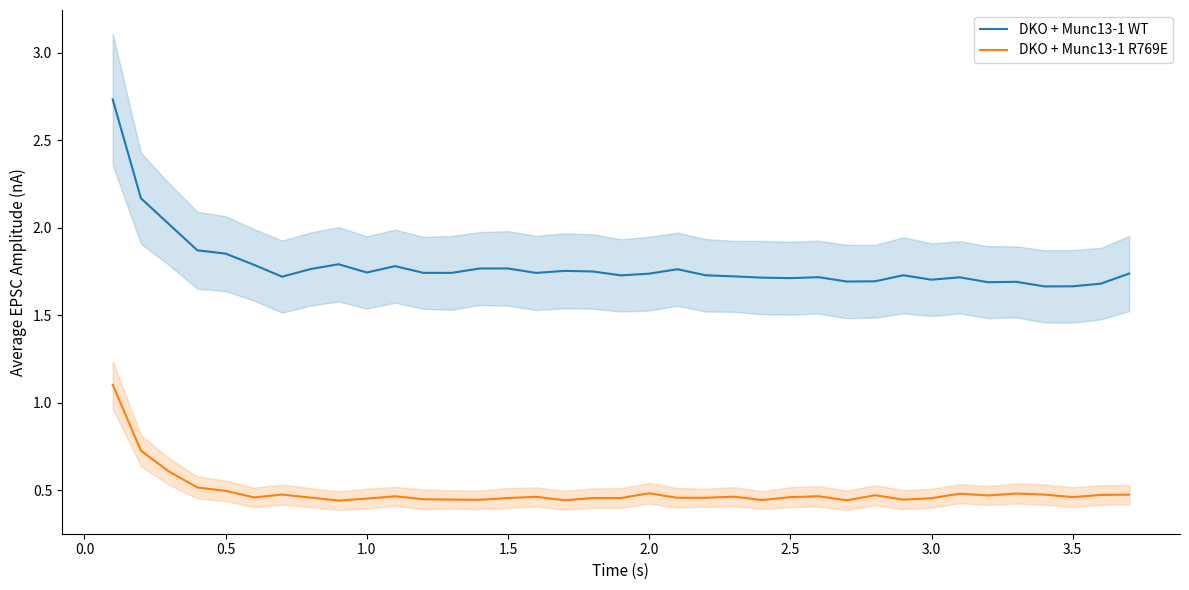

What is the minimum value for DKO + Munc13-1 R769E?

0.4